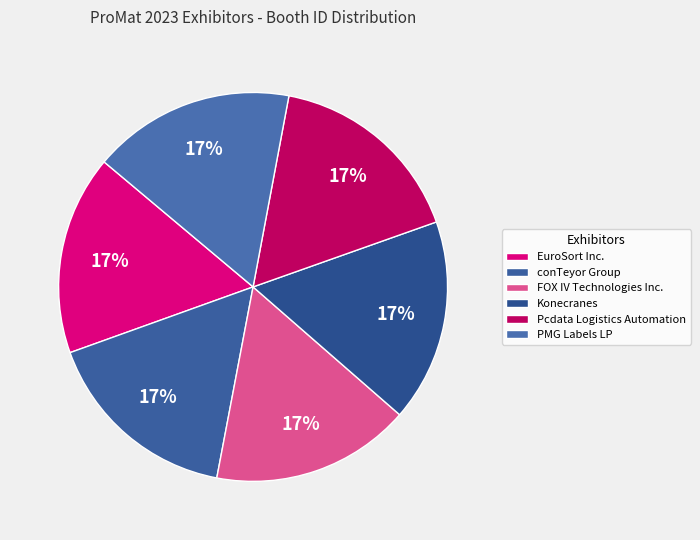

How many slices are in this pie chart?

6